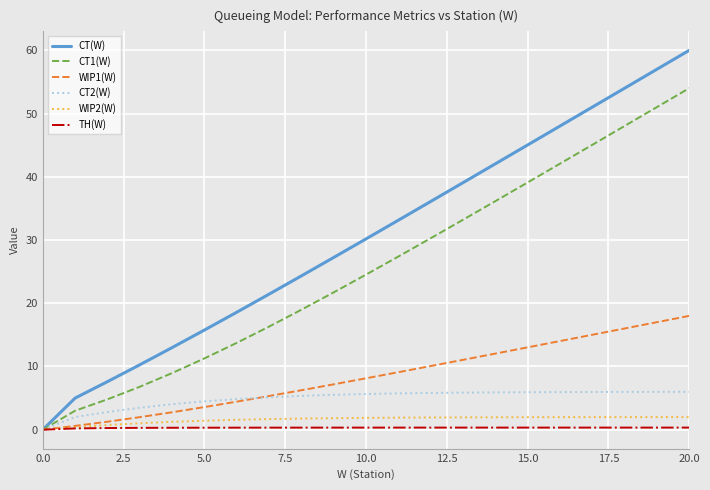

What is the difference between the second highest and second lowest values in the CT1(W) series?

48.0